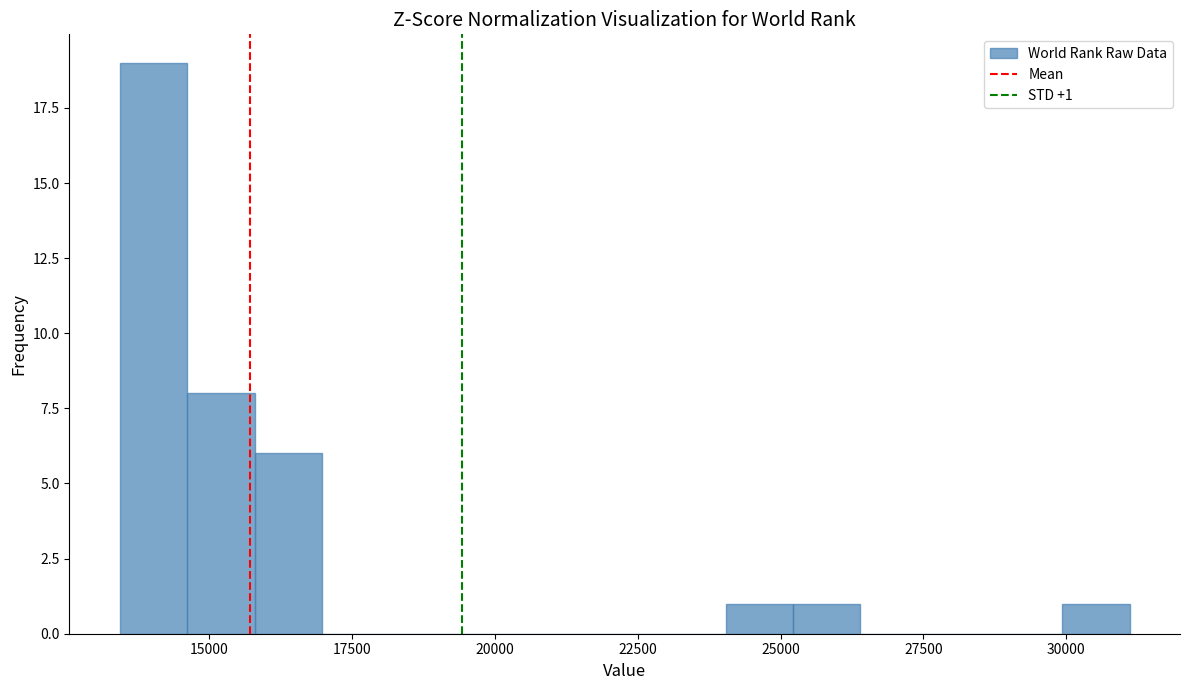

Read against the x-axis, roughly where is the centre of the tallest bar?

14000